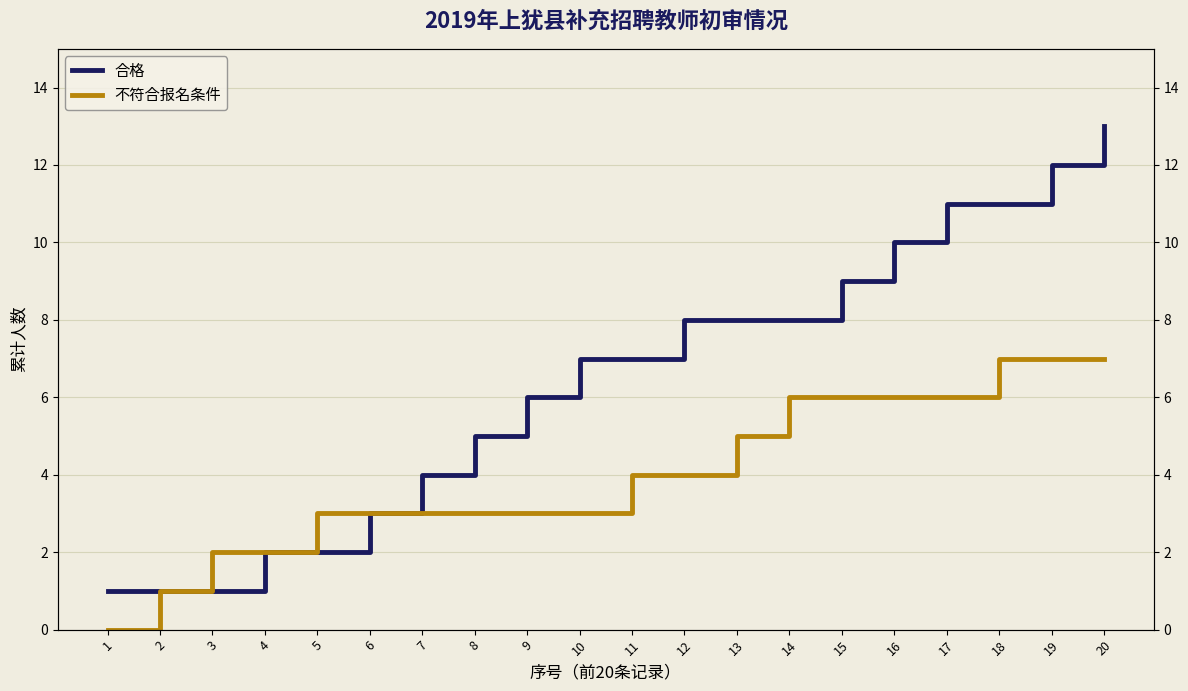

True or false: 合格 and 不符合报名条件 intersect in this chart.

False